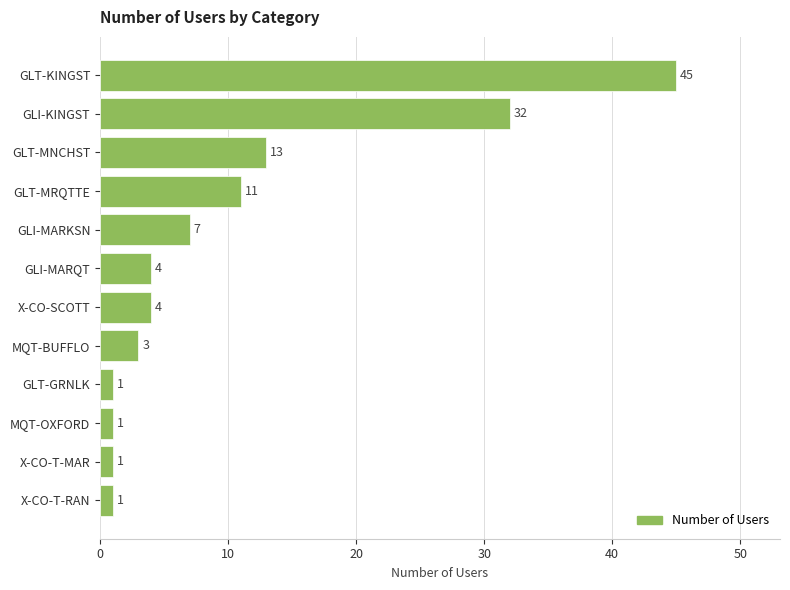

What is the average value?

10